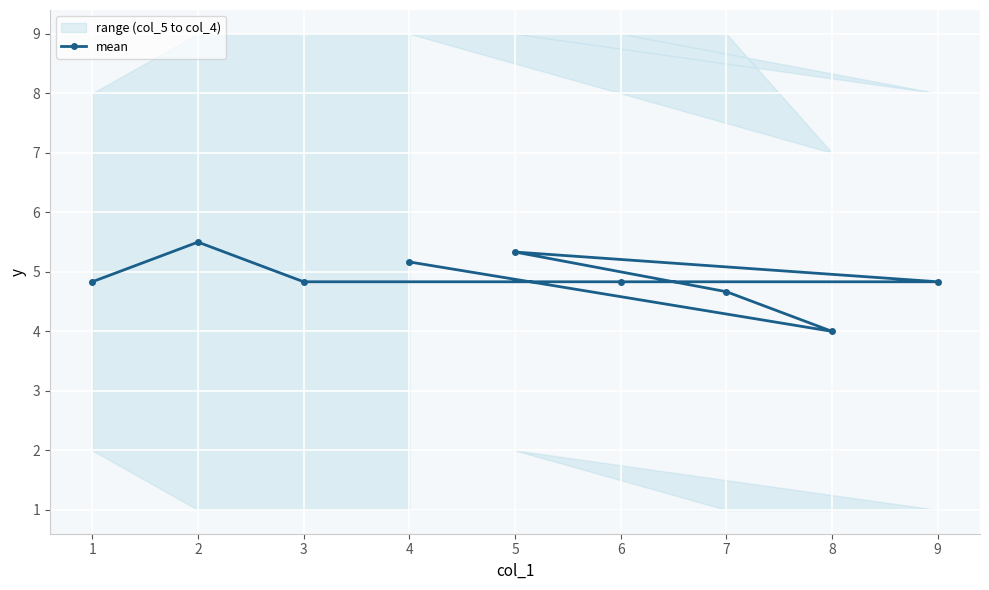

What is the sum of the values at 5 and 9?

10.2